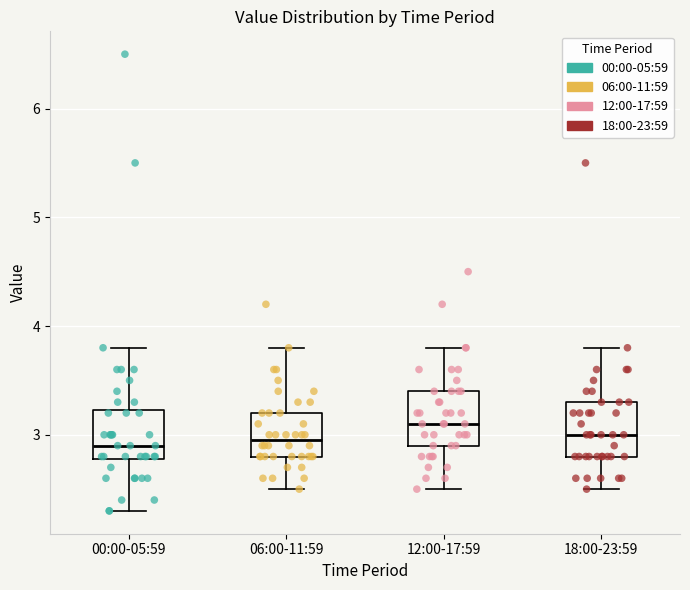

Where is the lower edge of the box for 18:00-23:59 on the y-axis? The values are not printed on the chart, so give them approximately, as read against the axis.

2.8